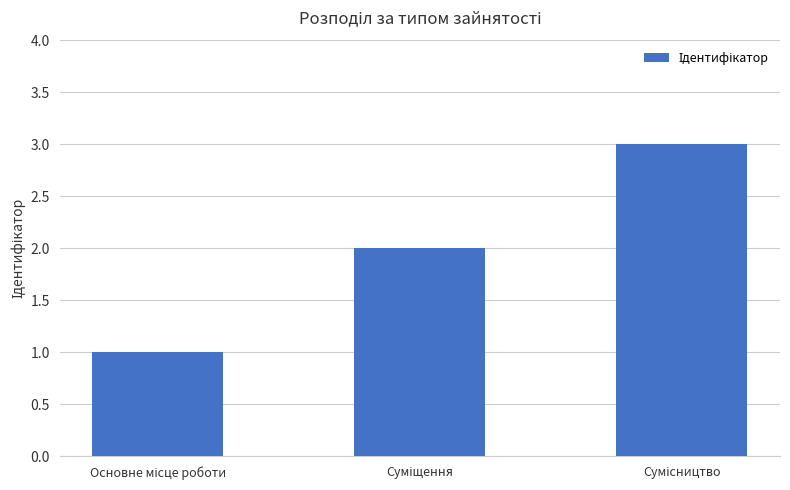

What is the sum of all values?

6